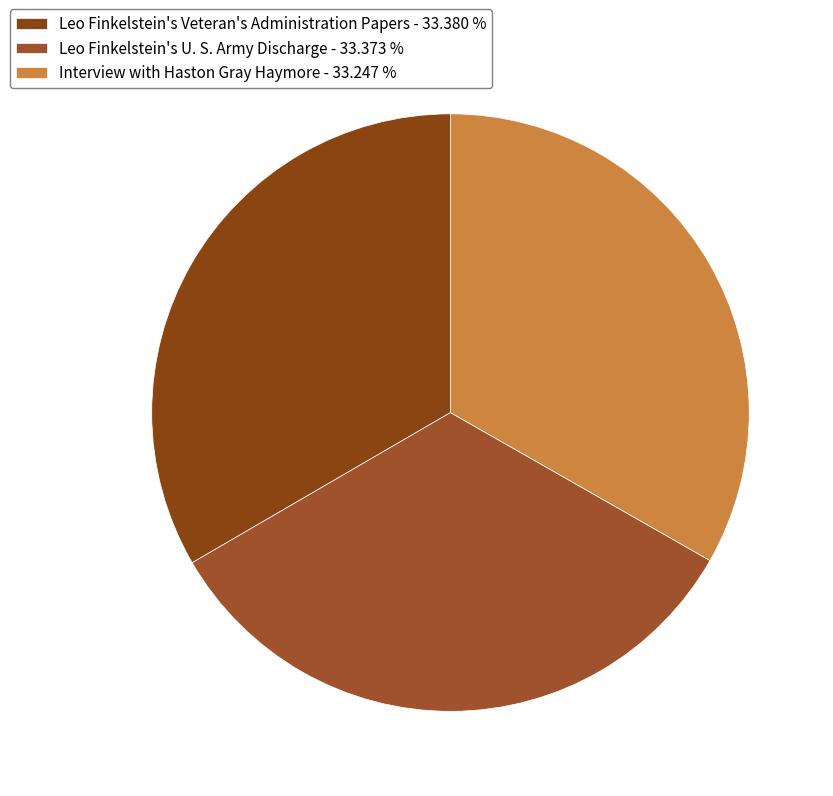

What is the ratio of the value at Interview with Haston Gray Haymore to the value at Leo Finkelstein's U. S. Army Discharge?

1.0